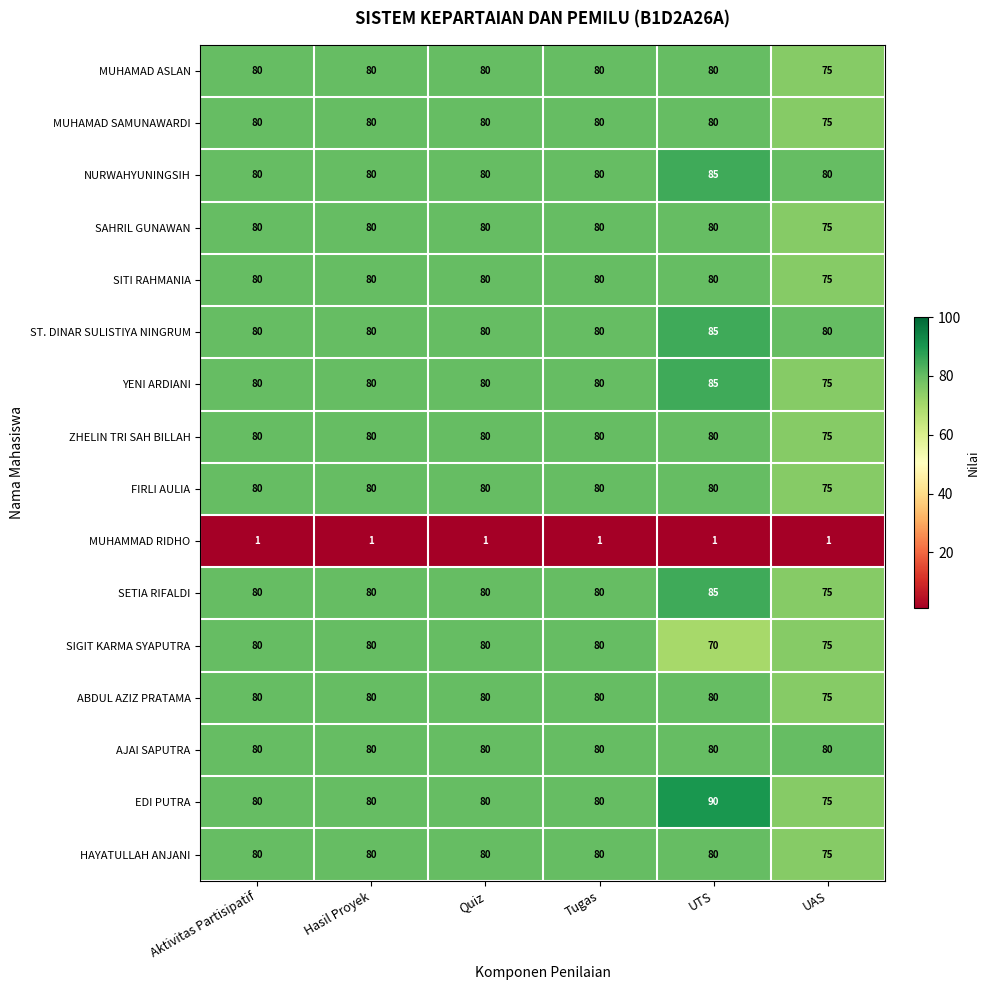

The value of MUHAMAD SAMUNAWARDI at Tugas is 80. True or false?

True